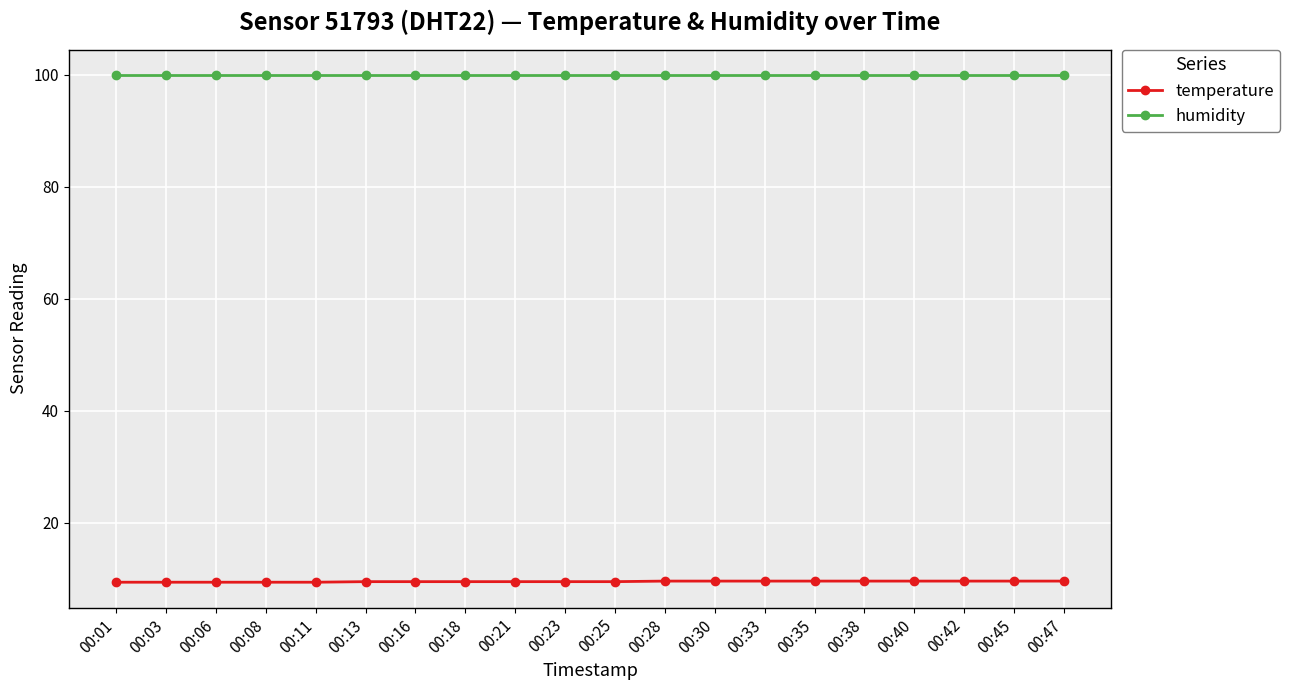

True or false: humidity has a value of 99.9 at 00:40.

True